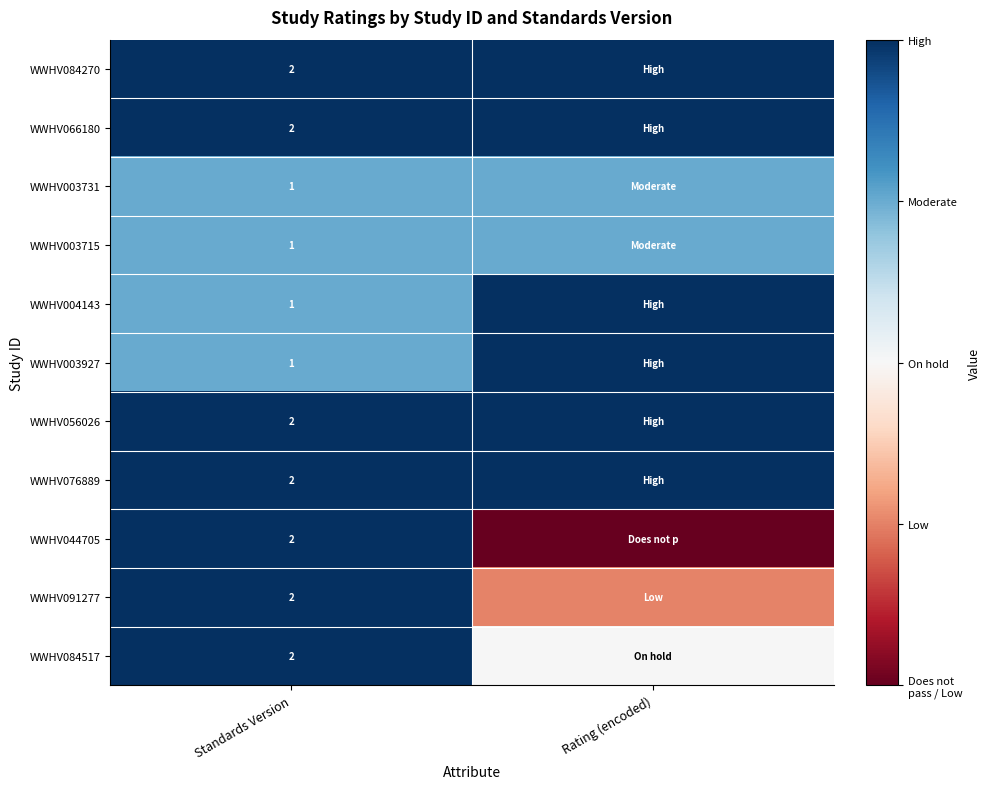

Is it true that WWHV066180 equals 2 at Standards Version?

True